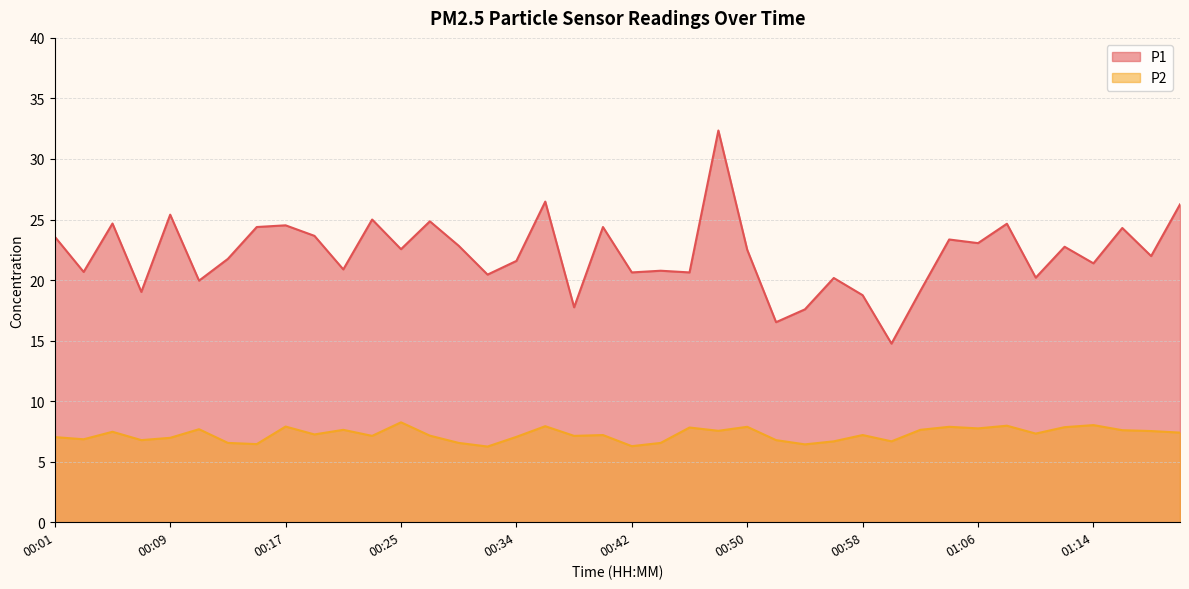

What is the lowest value of the P2 series?

6.2